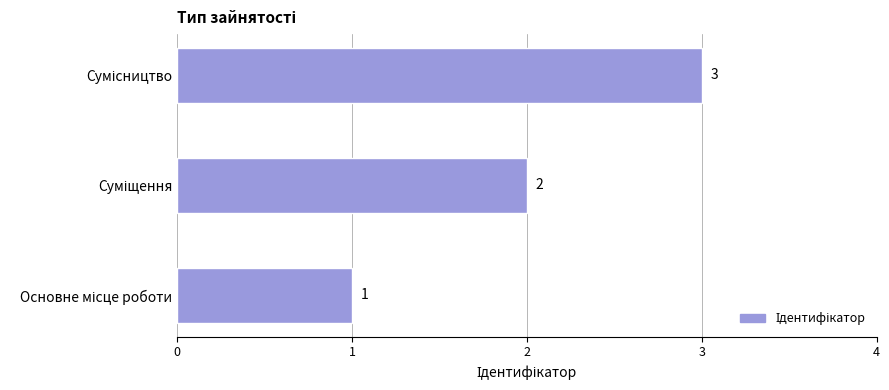

What is the greatest value displayed?

3